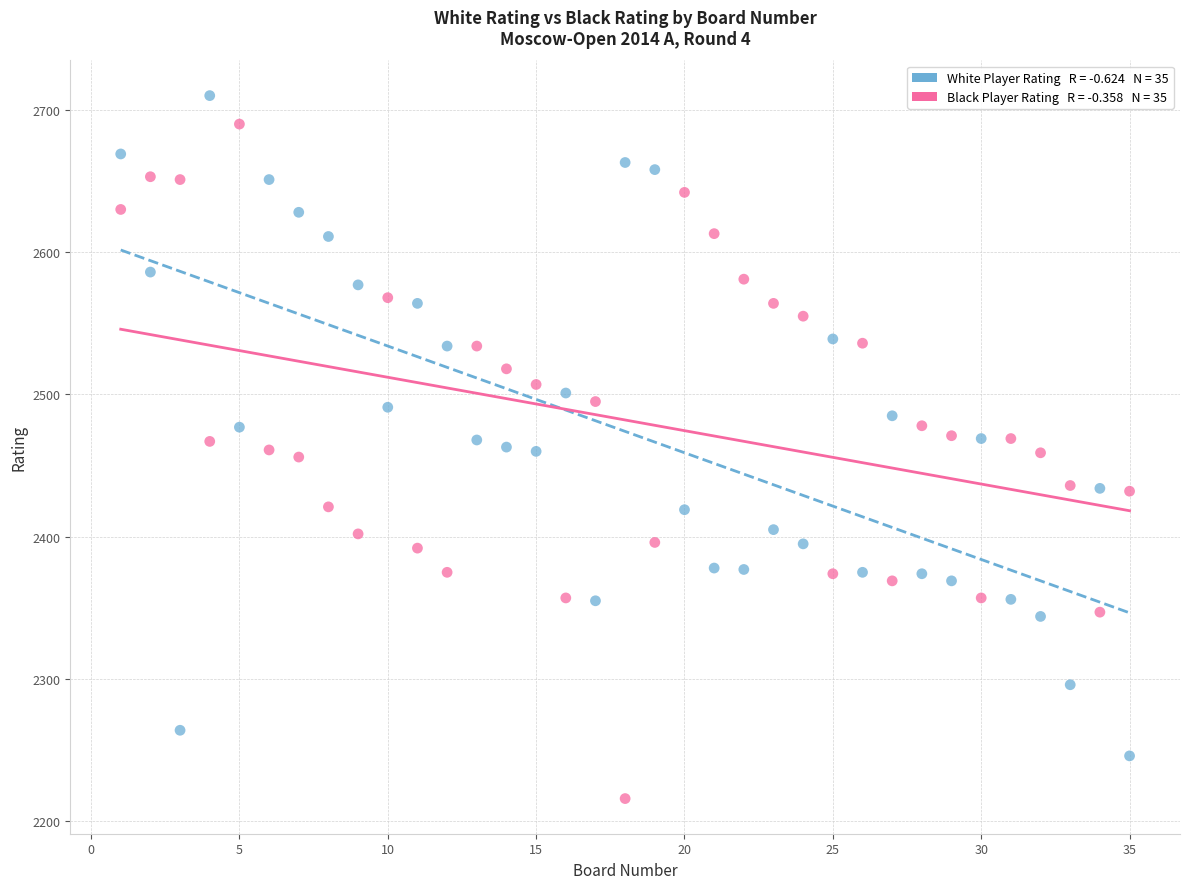

Across all data points, what is the range of X values (max minus min)?

34